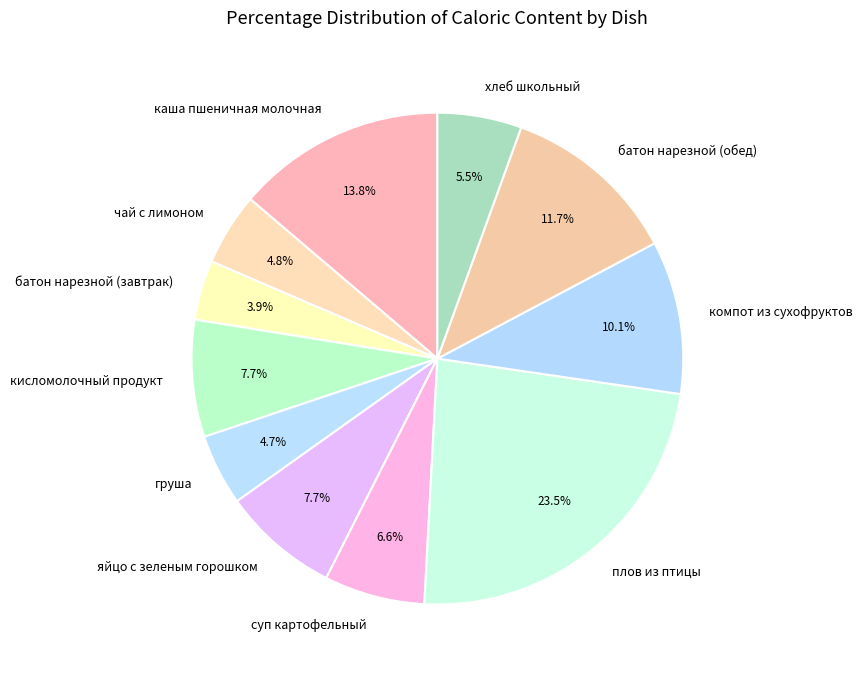

The груша slice represents 5% of the pie. True or false?

True